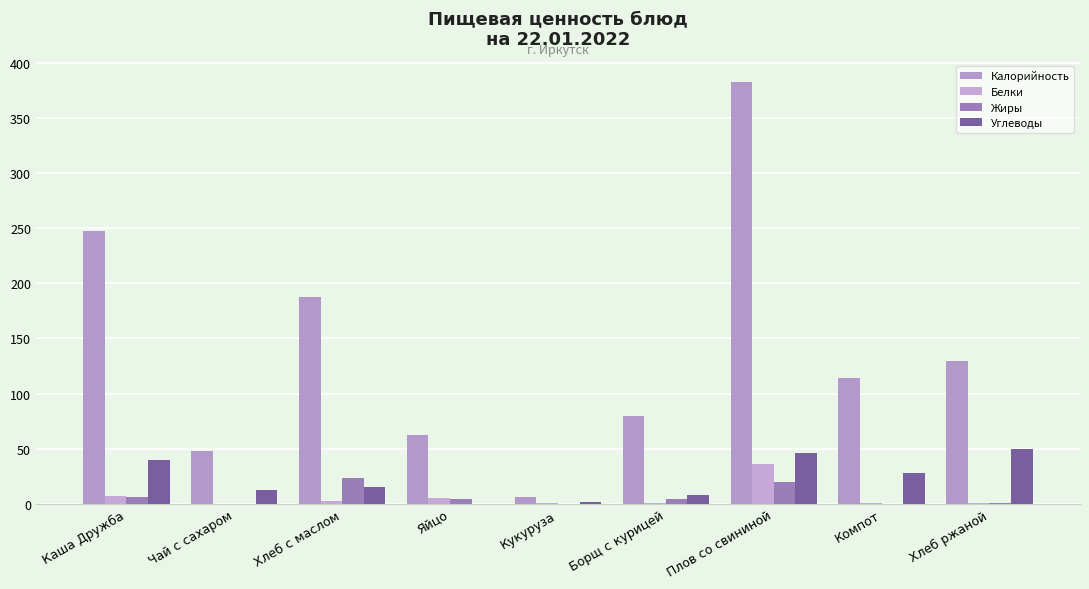

What is the sum of all Белки values?

53.8